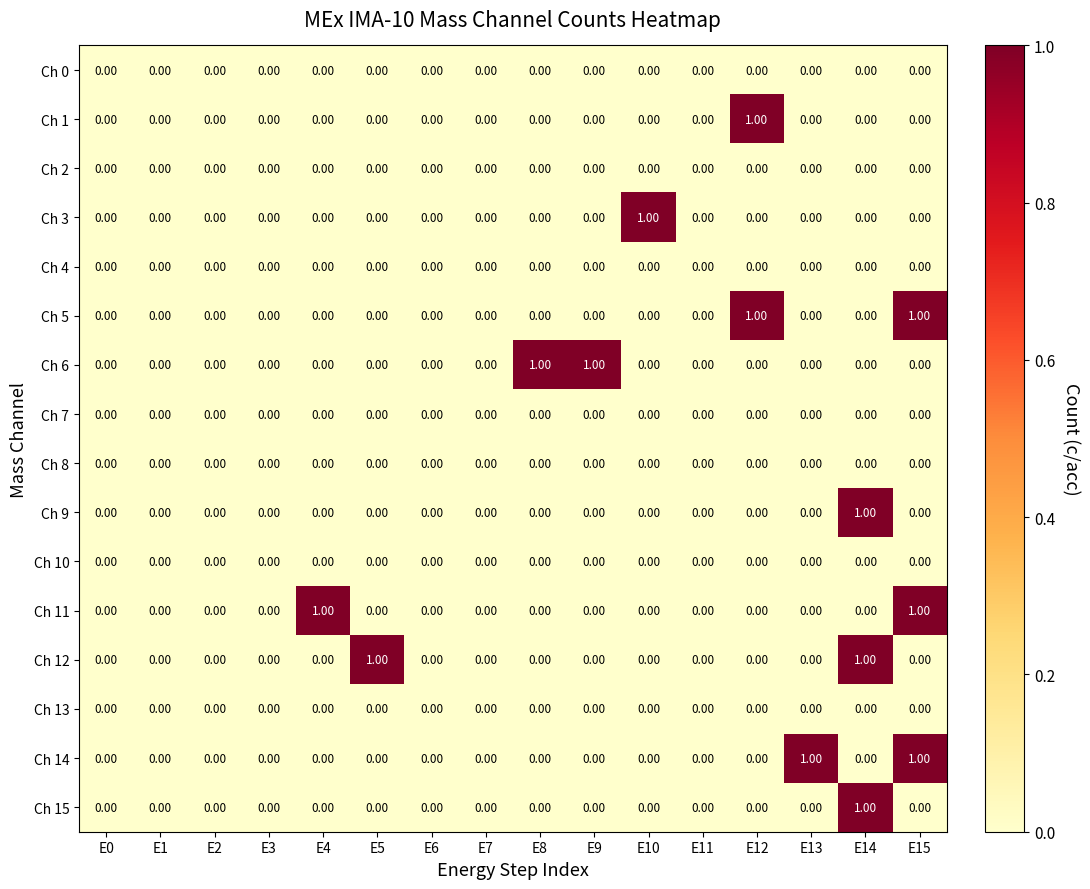

What is the total value across all series at E15?

3